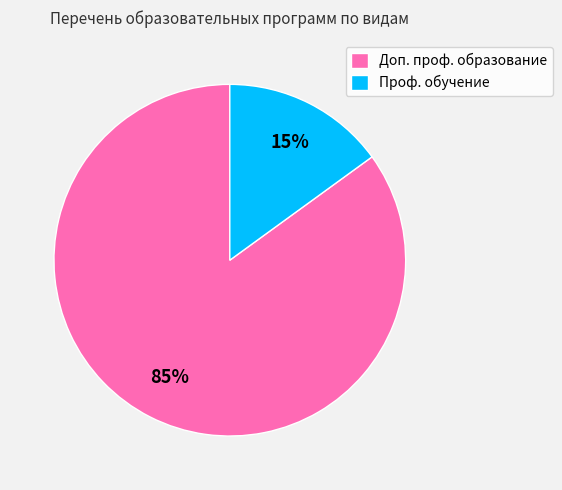

To the nearest percent, what is the combined percentage of Проф. обучение and Доп. проф. образование?

100%